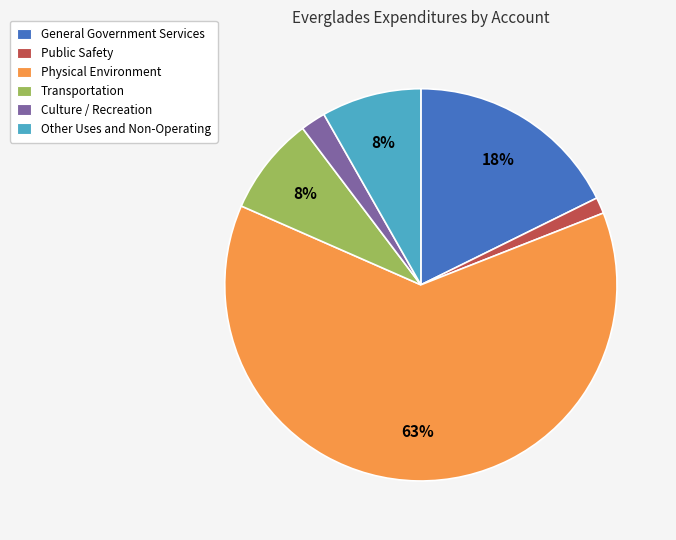

Which has a higher value, Culture / Recreation or Public Safety?

Culture / Recreation